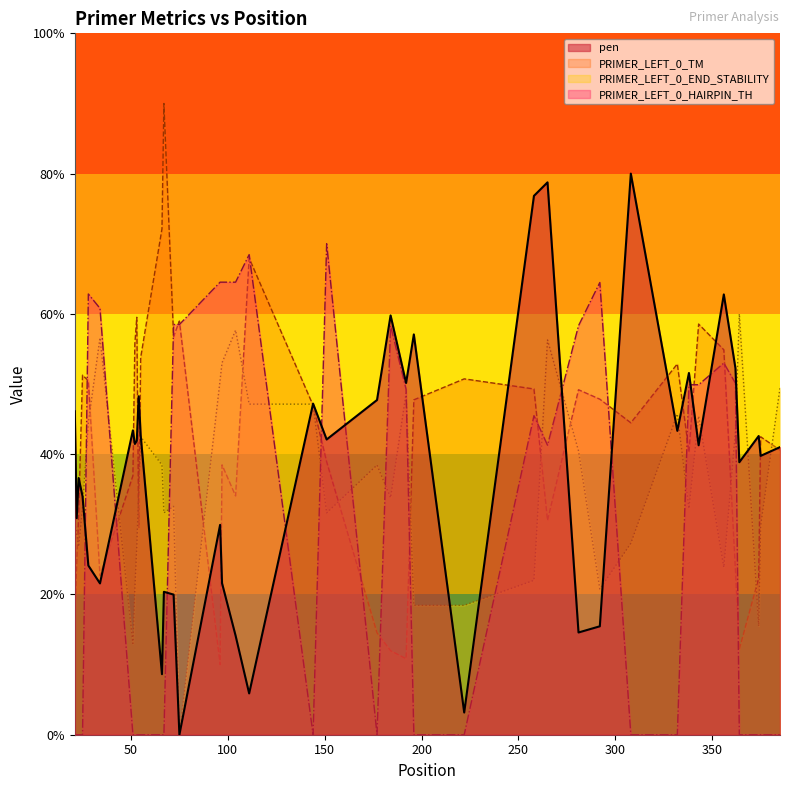

How many intersections are there between PRIMER_LEFT_0_END_STABILITY and PRIMER_LEFT_0_HAIRPIN_TH?

14